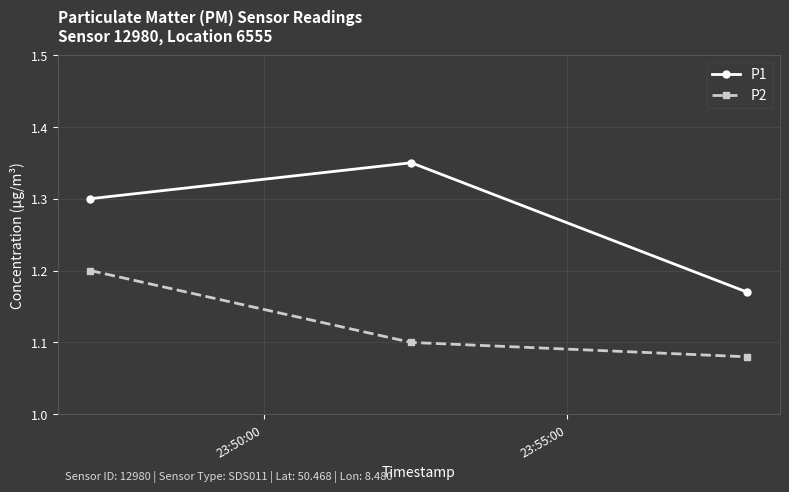

What is the value of the P1 point at the 1st from the left?

1.3